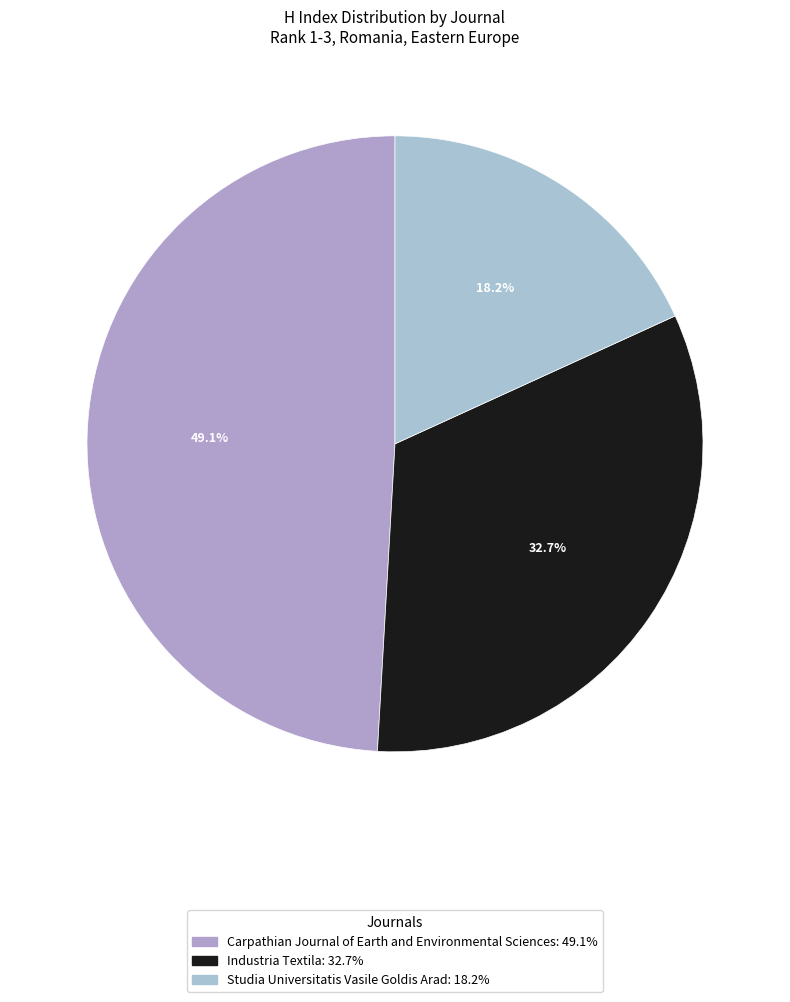

What is the smallest slice in the pie chart?

Studia Universitatis Vasile Goldis Arad